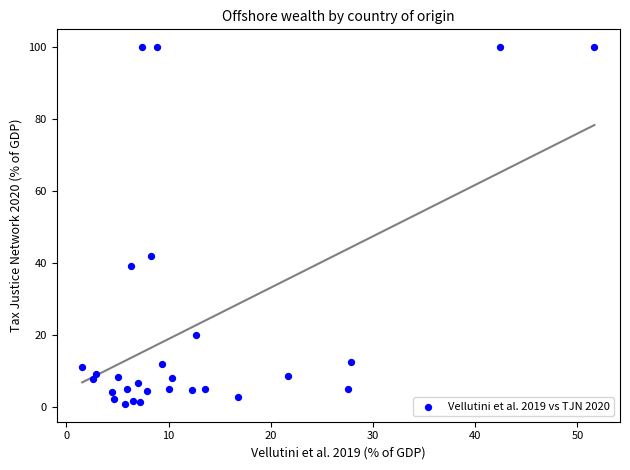

What is the range of Y values (max minus min)?

99.0